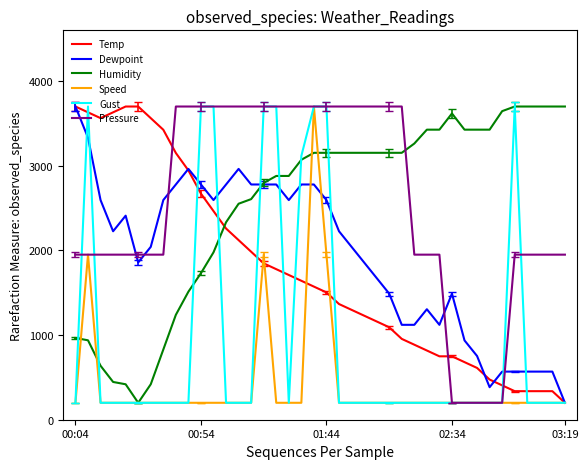

What are all the series names shown in the legend?

Temp, Dewpoint, Humidity, Speed, Gust, Pressure